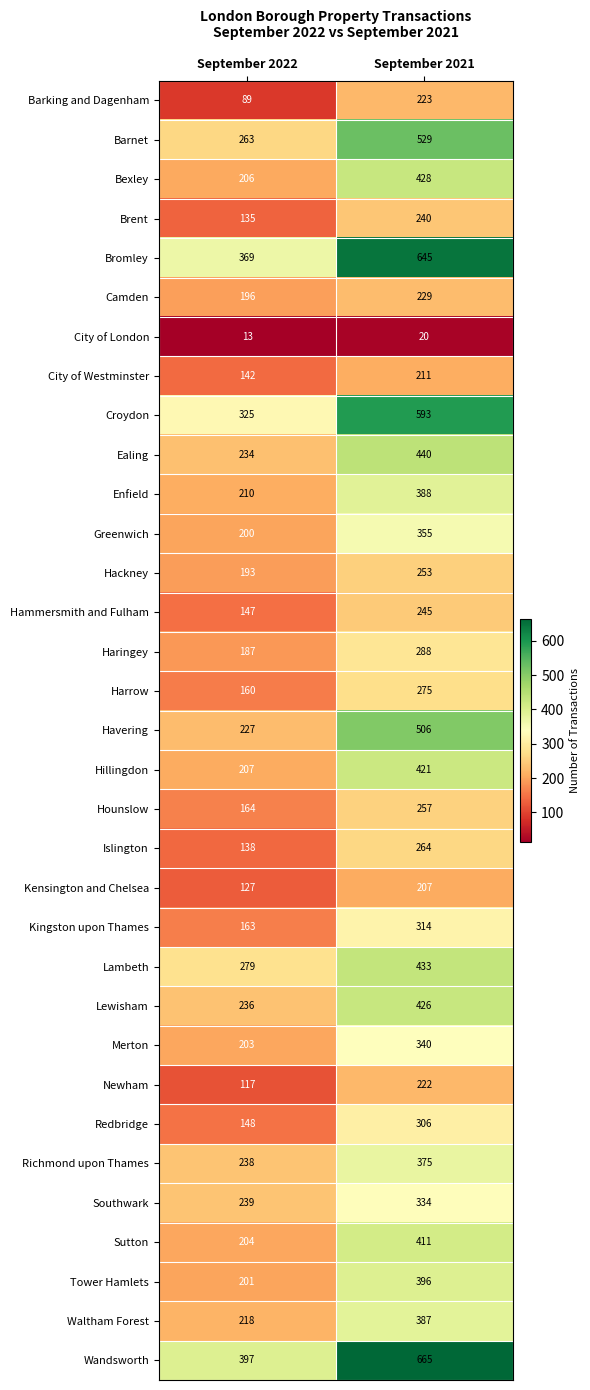

What is the total value across all series at September 2022?

6575